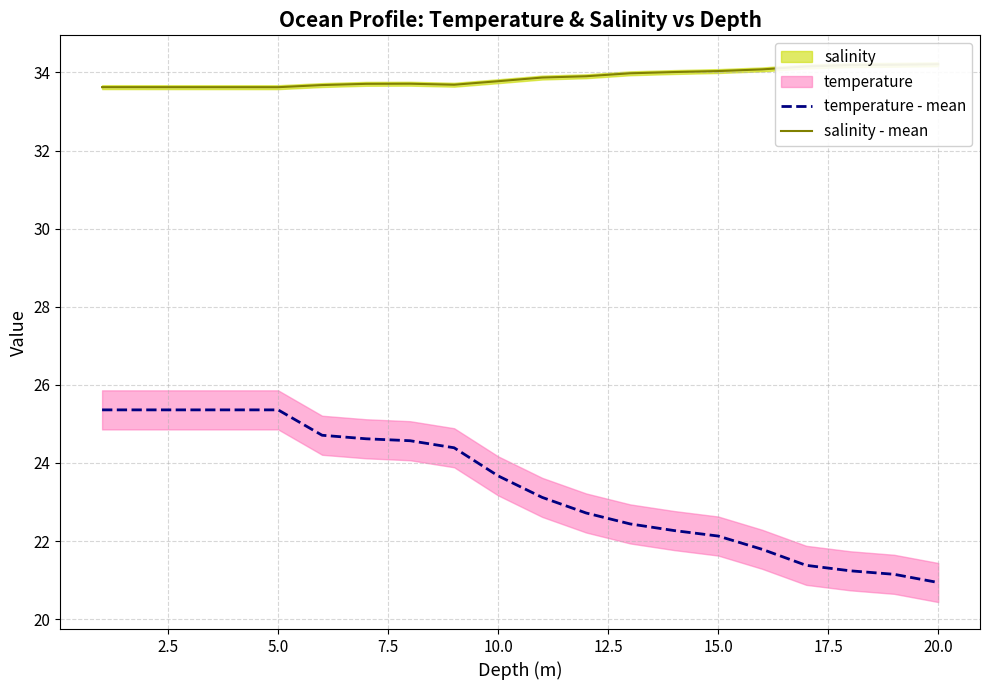

Count the number of data series in this chart.

2